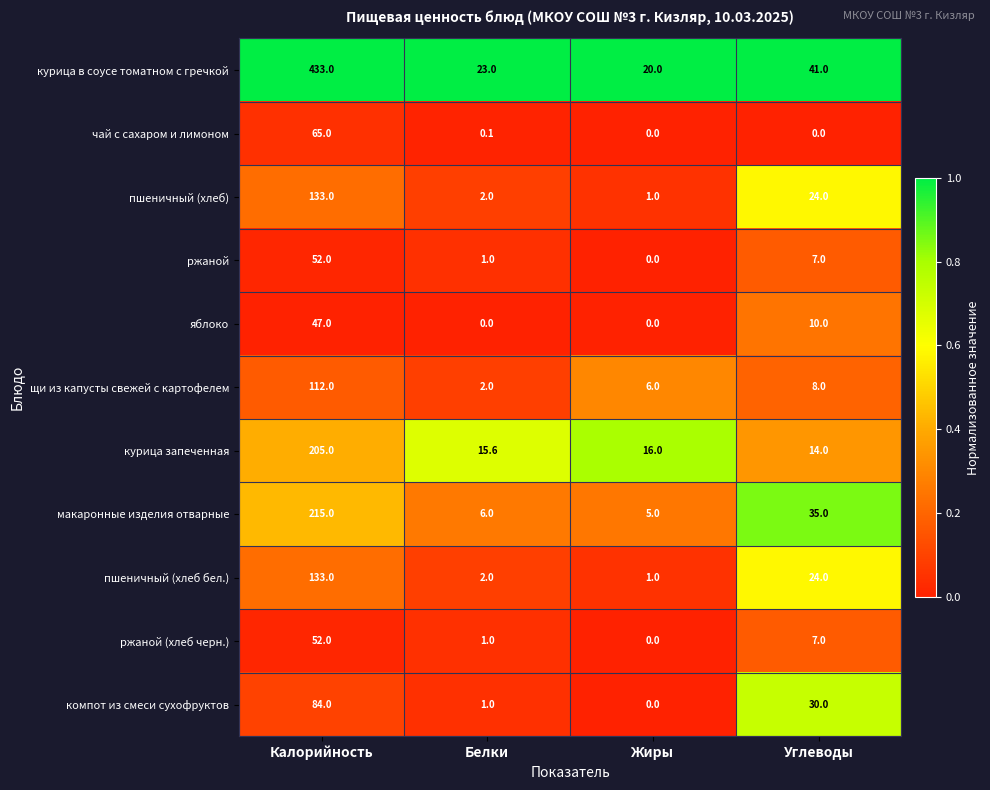

How many series are shown in this chart?

11